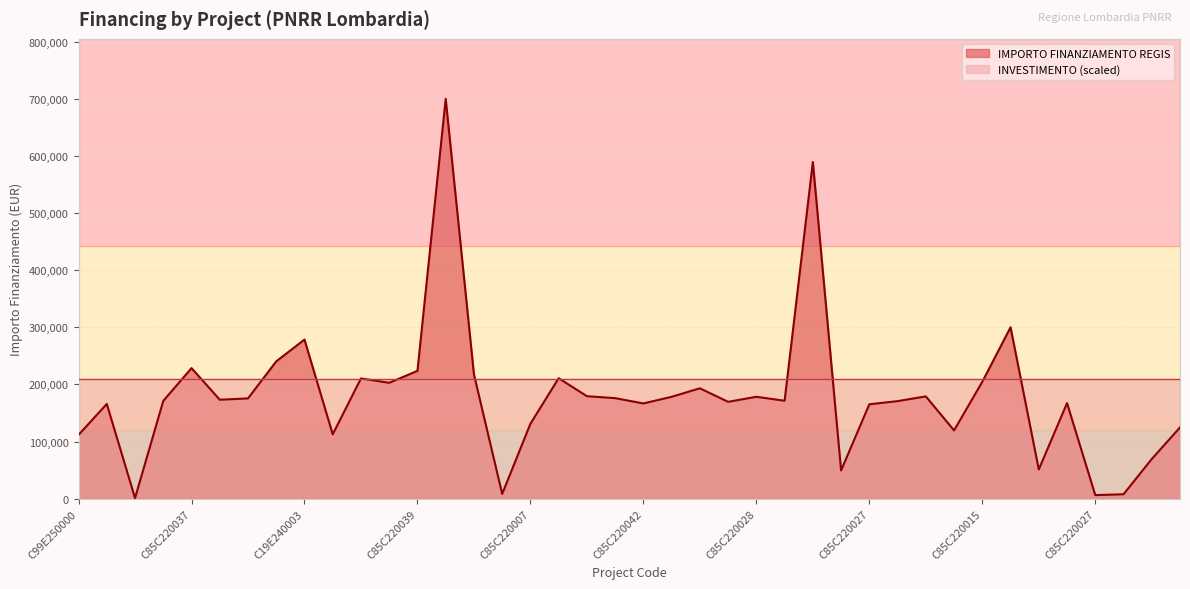

At which label does the data first exceed 173263?

C85C220037